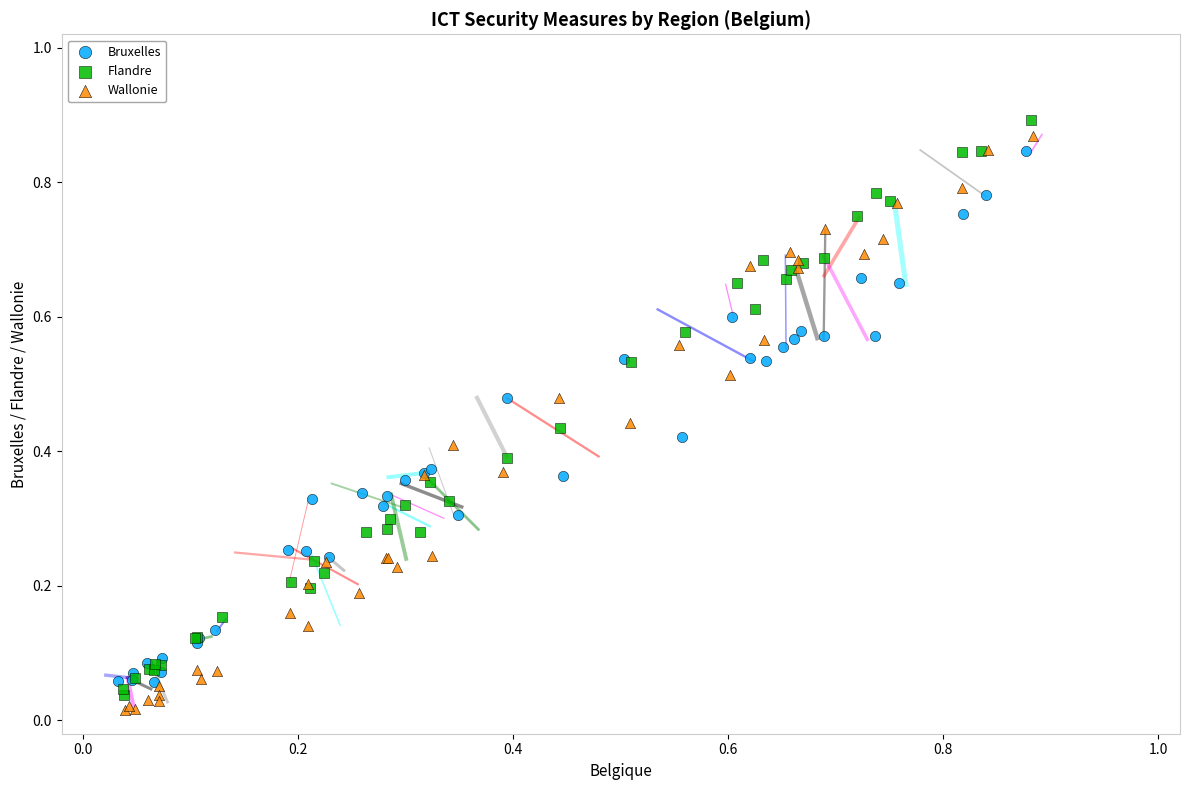

What are all the series names shown in the legend?

Bruxelles, Flandre, Wallonie